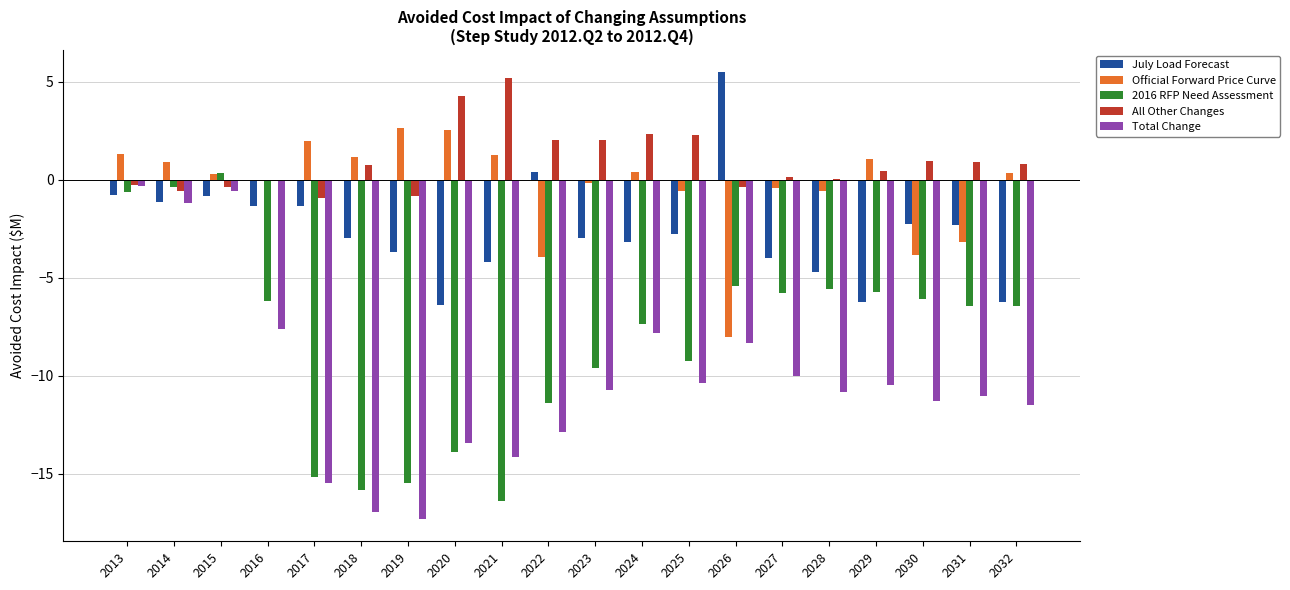

What is the sum of all Total Change values?

-202.4